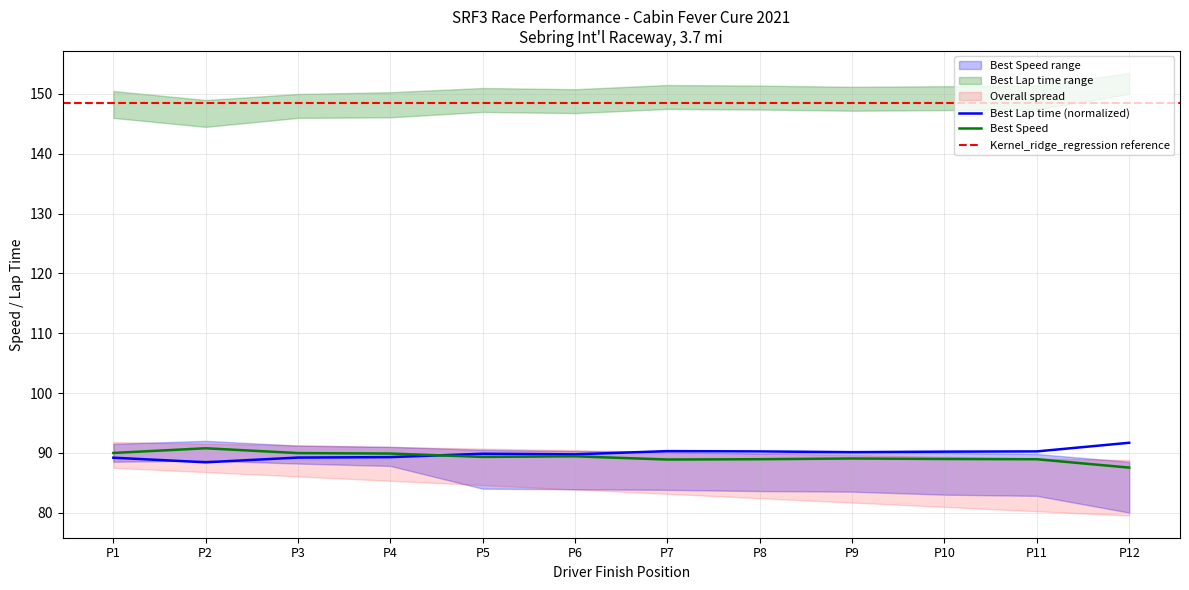

What is the highest value of the Best Speed series?

90.8